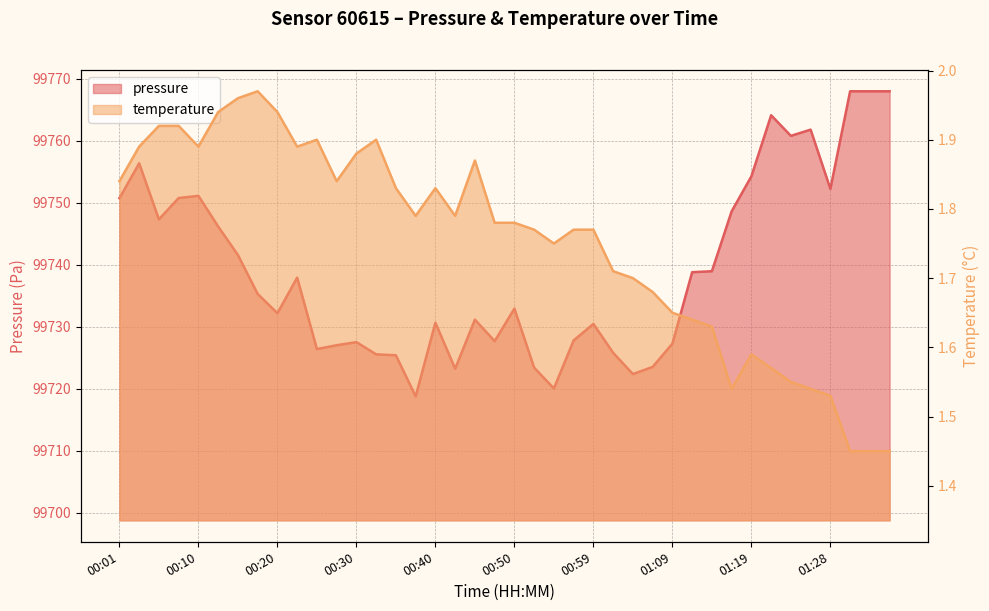

What is the greatest value displayed?

99768.0